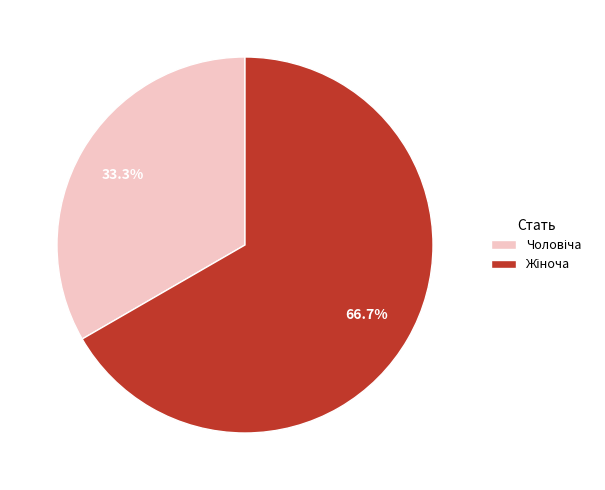

Is there a majority slice in this chart?

Yes